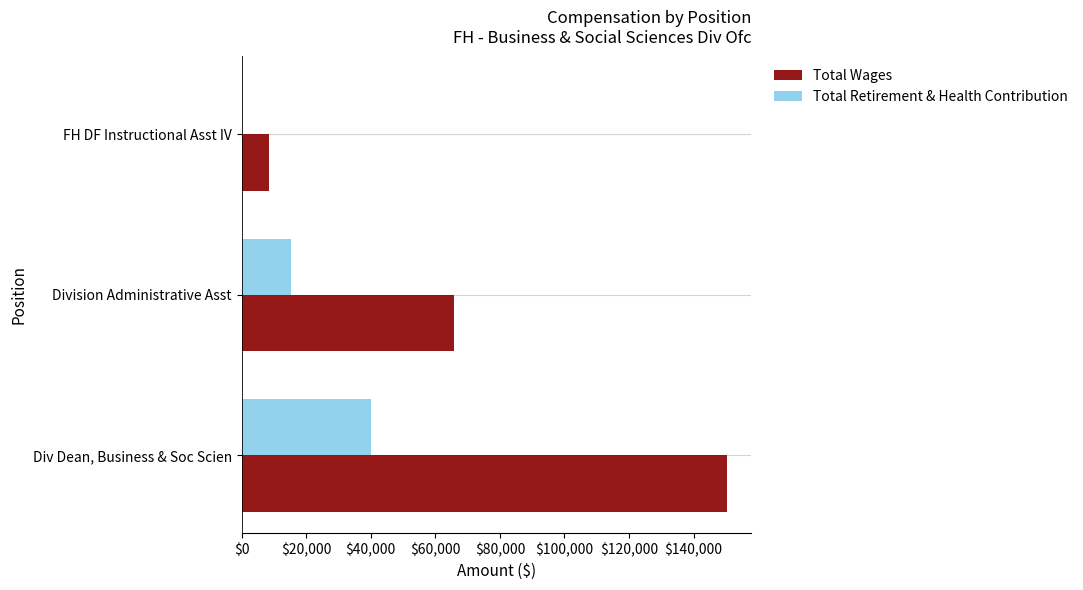

Is the value of Total Wages at Division Administrative Asst greater than the value of Total Retirement & Health Contribution at Division Administrative Asst?

Yes